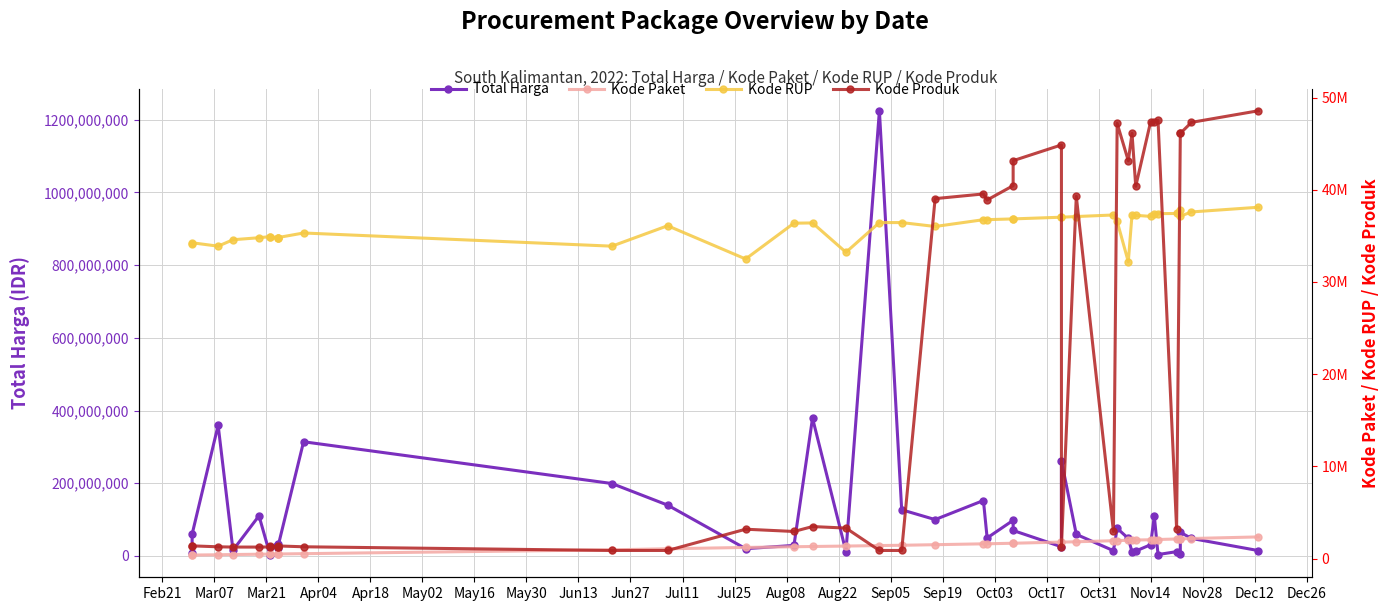

How many lines are shown in the chart?

4